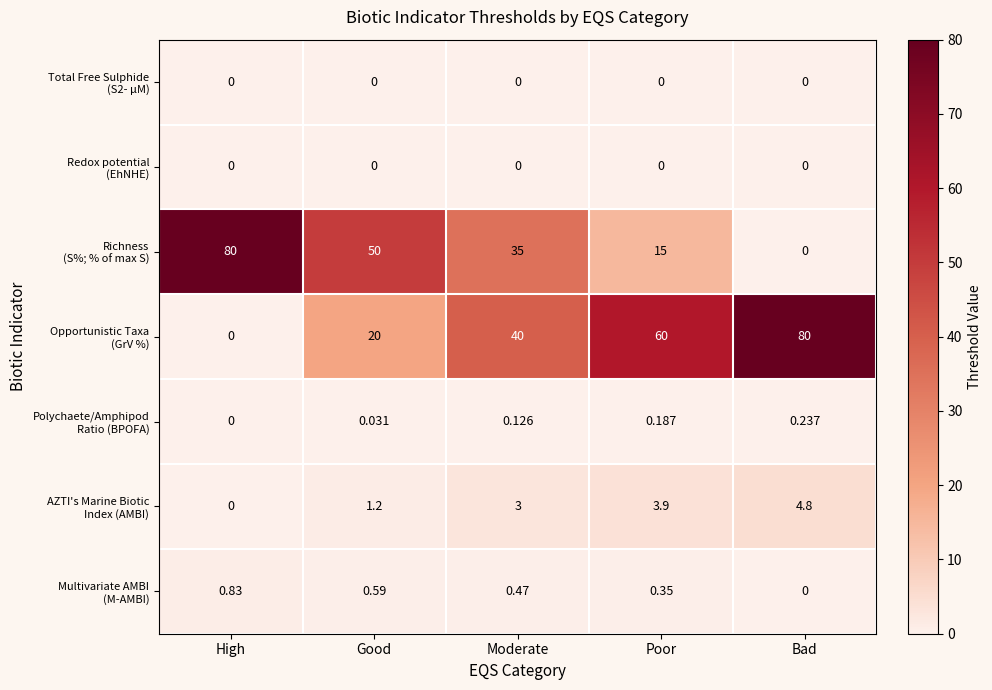

At which category is the sum across all series the highest?

Bad